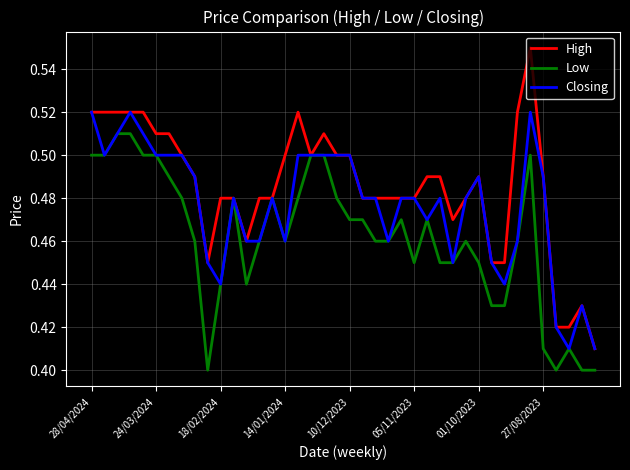

How many series are shown in this chart?

3